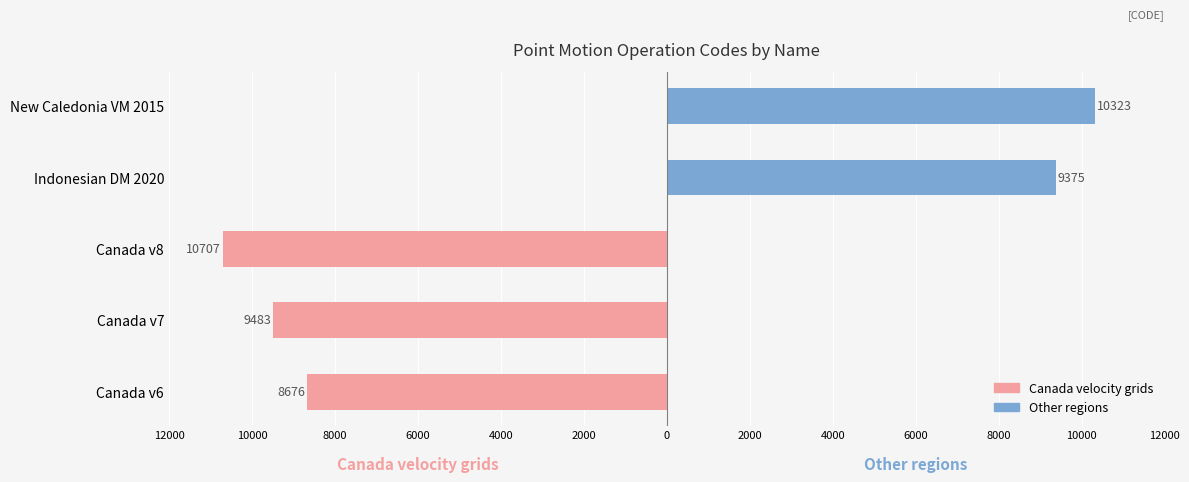

The Canada velocity grids series shows 0 at Indonesian DM 2020. True or false?

True